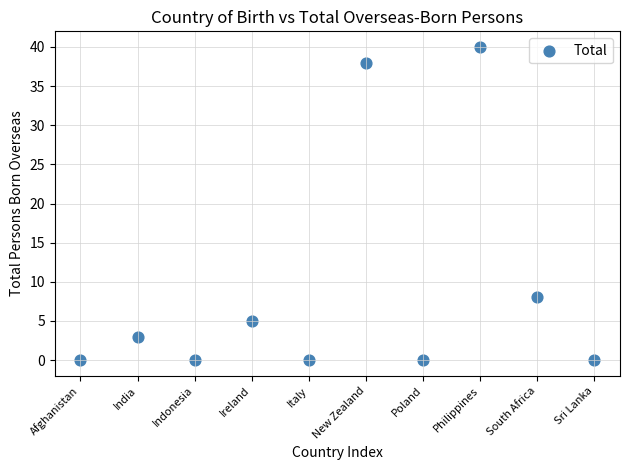

What is the average Y value?

9